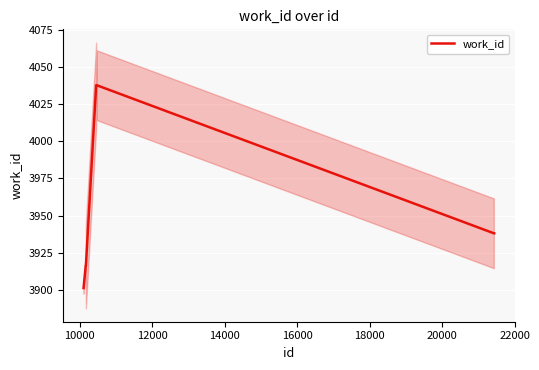

What is the maximum value for work_id?

4038